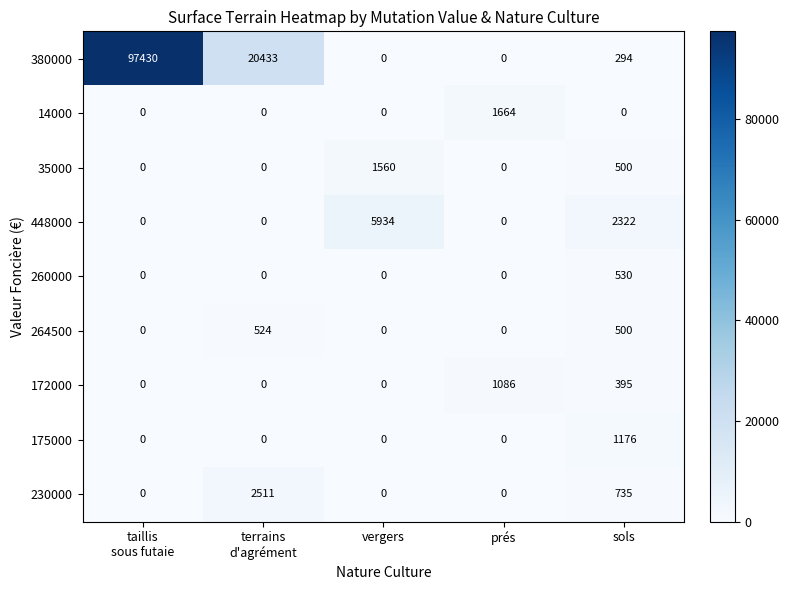

What is the difference between the maximum and minimum values in the 175000 series?

1176